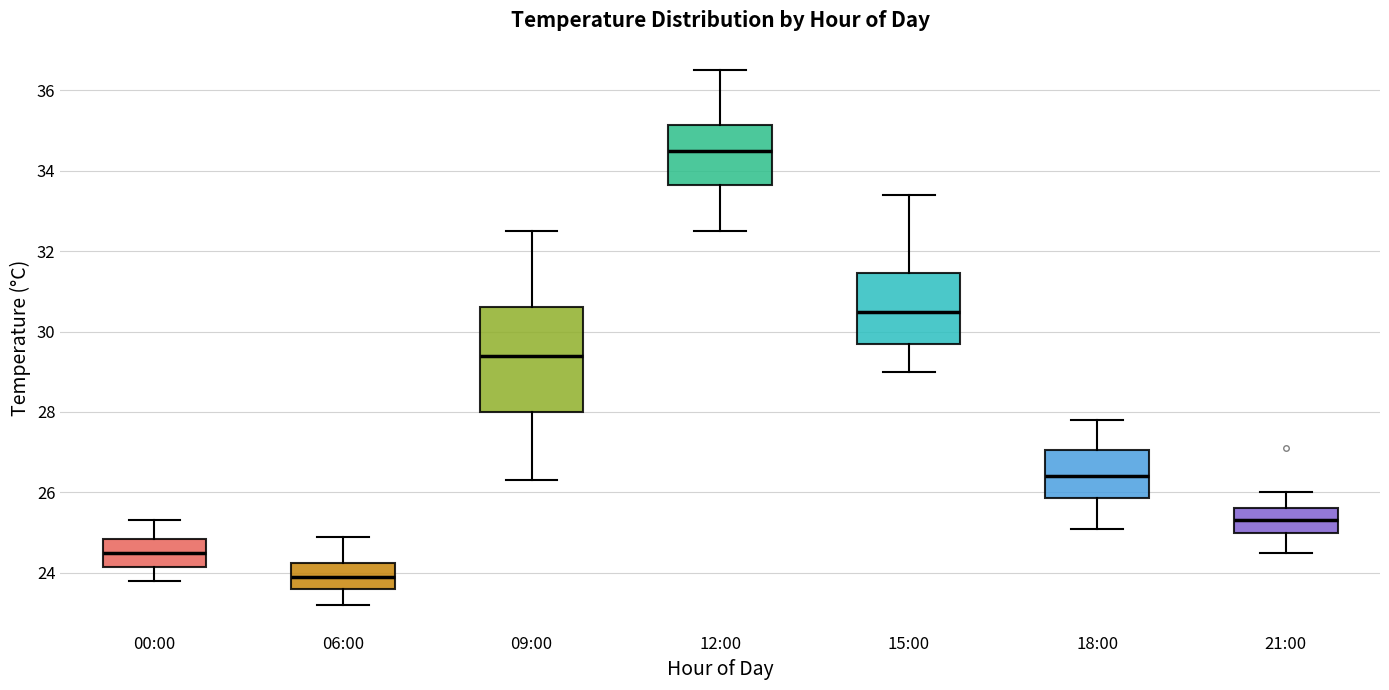

Reading left to right, read every box against the y-axis: the position of its median line, the range the box covers, and the ends of its whiskers. The values are not printed on the chart, so give them approximately, as read against the axis.

00:00: median 24.6, box 24.2 to 24.8, whiskers 23.8 to 25.4
06:00: median 24.0, box 23.6 to 24.2, whiskers 23.2 to 25.0
09:00: median 29.4, box 28.0 to 30.6, whiskers 26.4 to 32.6
12:00: median 34.6, box 33.6 to 35.2, whiskers 32.6 to 36.6
15:00: median 30.6, box 29.8 to 31.4, whiskers 29.0 to 33.4
18:00: median 26.4, box 25.8 to 27.0, whiskers 25.2 to 27.8
21:00: median 25.4, box 25.0 to 25.6, whiskers 24.6 to 26.0